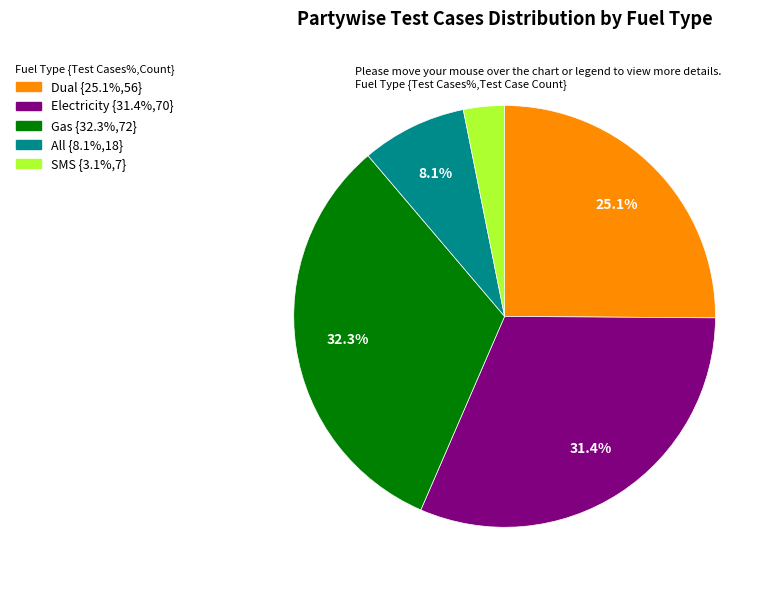

To the nearest percent, what portion does Gas represent?

32%